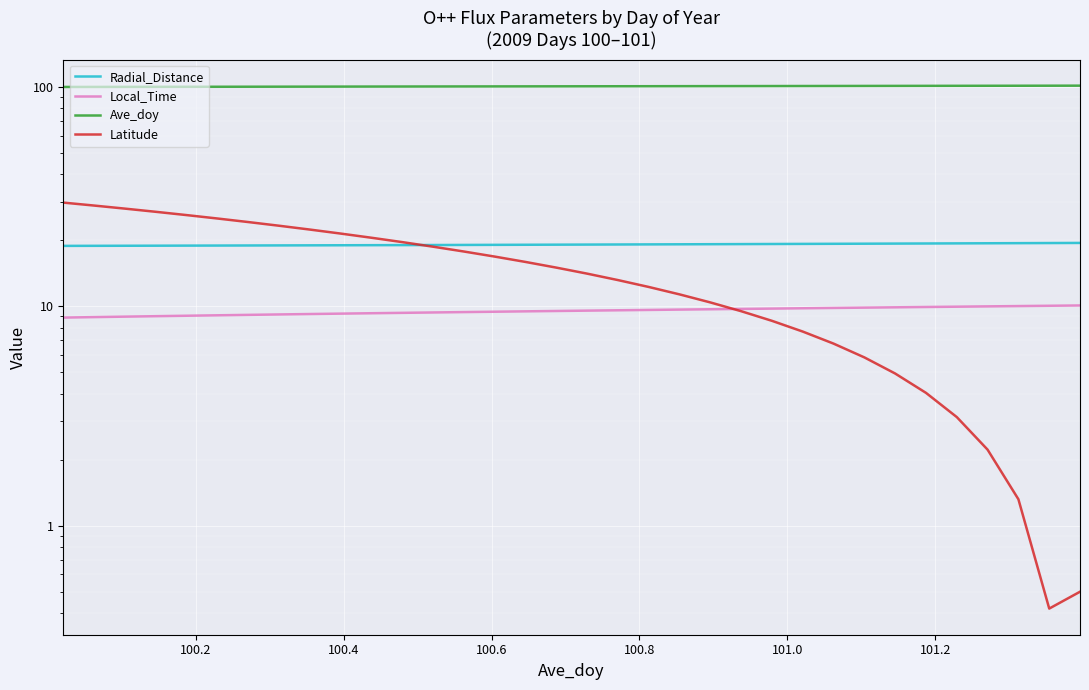

At how many categories does at least one series exceed 71?

34